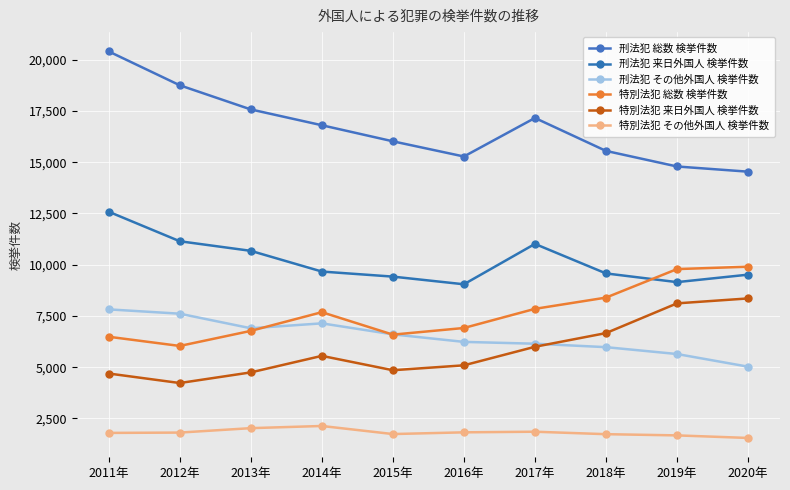

True or false: 特別法犯 総数 検挙件数 and 特別法犯 その他外国人 検挙件数 intersect in this chart.

False